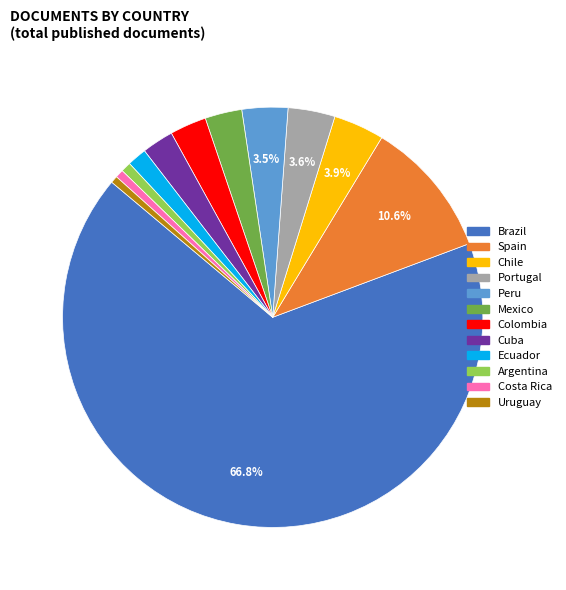

Which category accounts for the majority?

Brazil